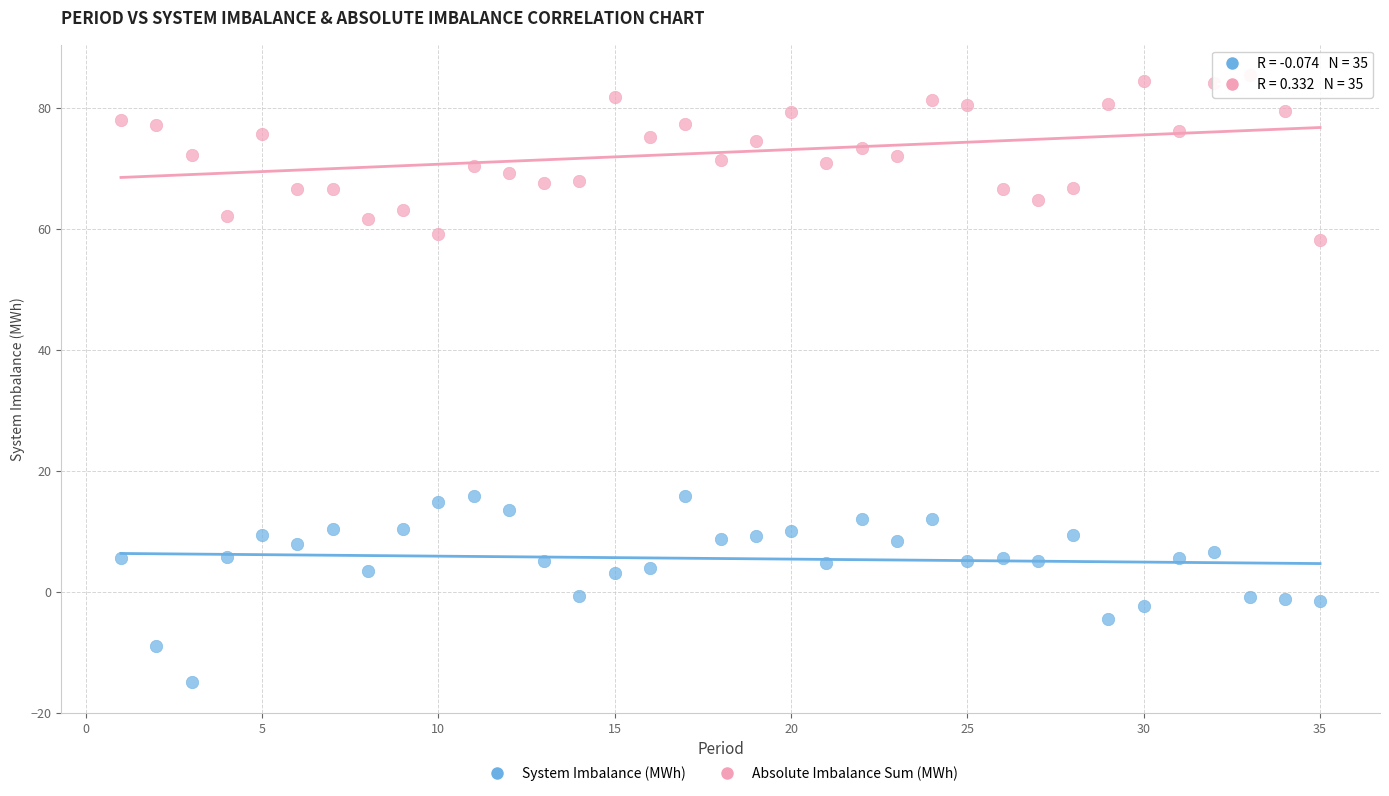

Across all data points, what is the range of X values (max minus min)?

34.0